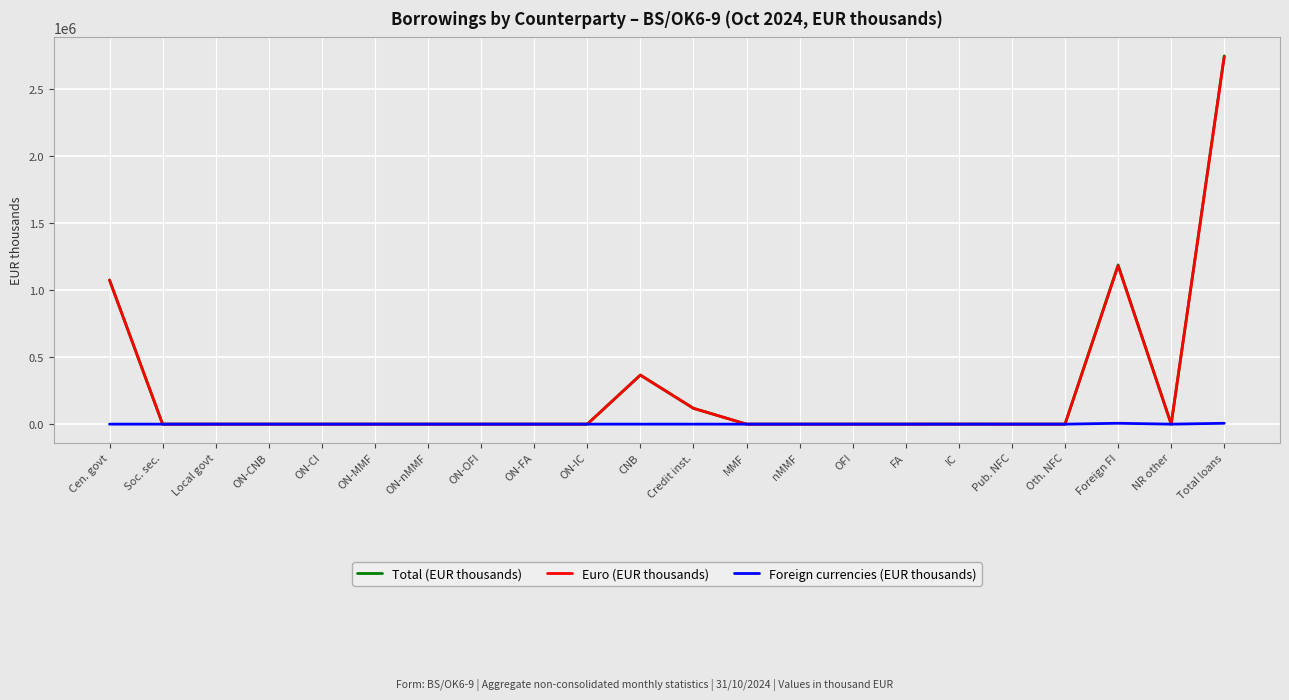

Between MMF and Total loans, which series saw the biggest shift?

Total (EUR thousands)